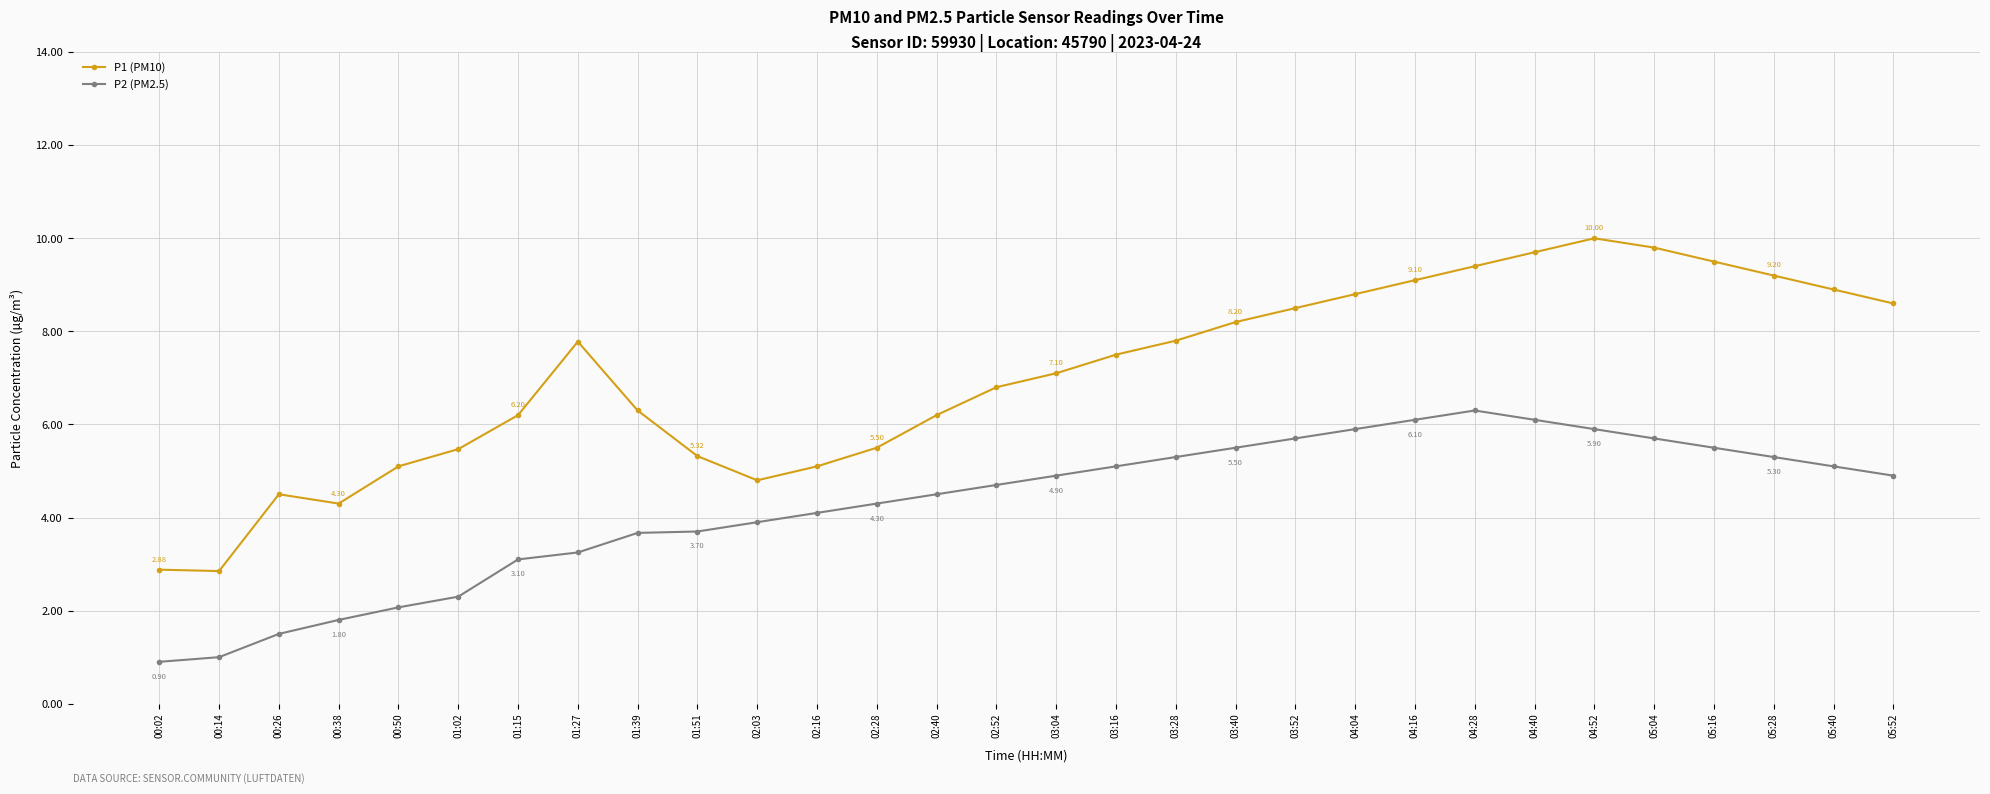

Is the value of P1 (PM10) at 03:16 greater than the value of P2 (PM2.5) at 02:52?

Yes